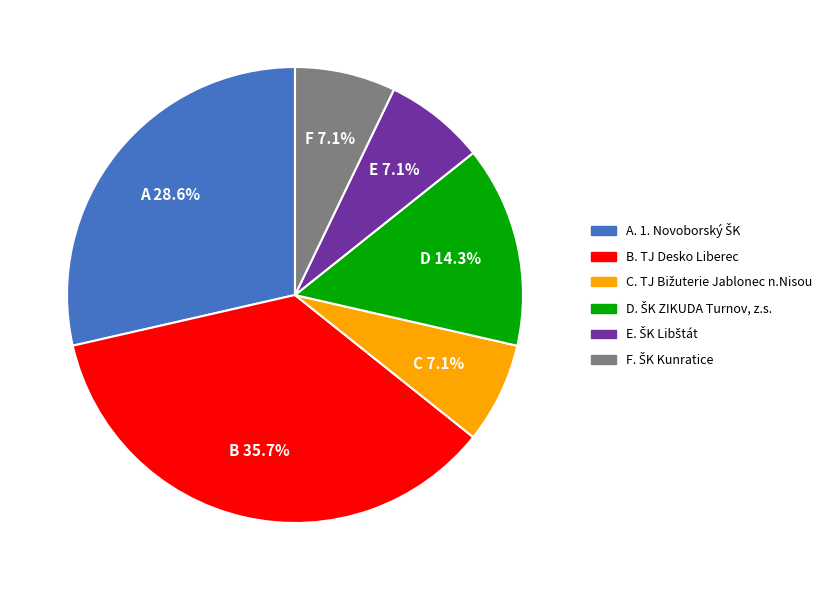

Does any single category account for the majority?

No